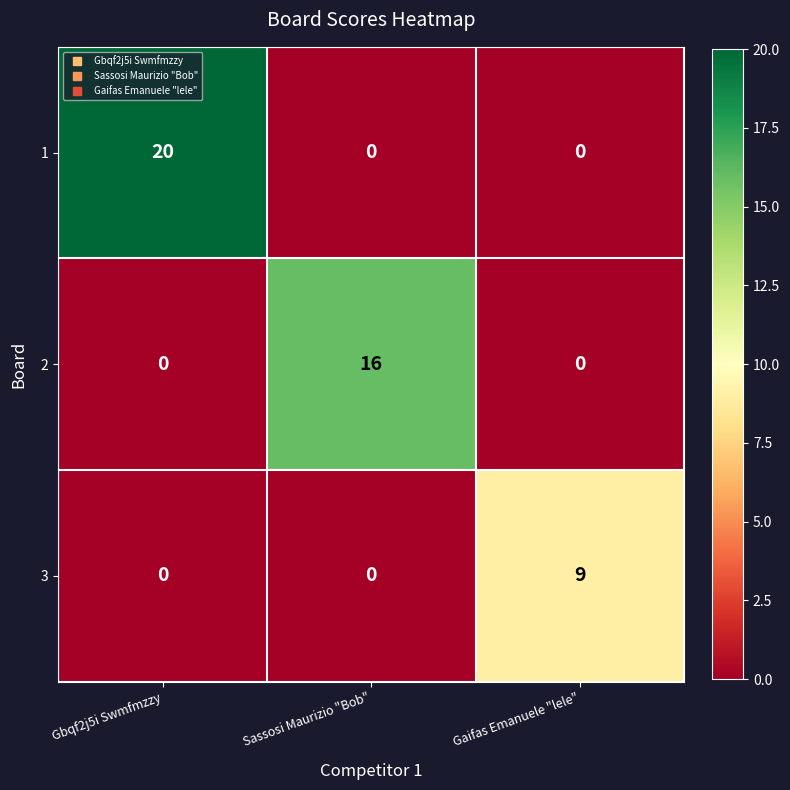

Which series has the largest total across all categories?

1